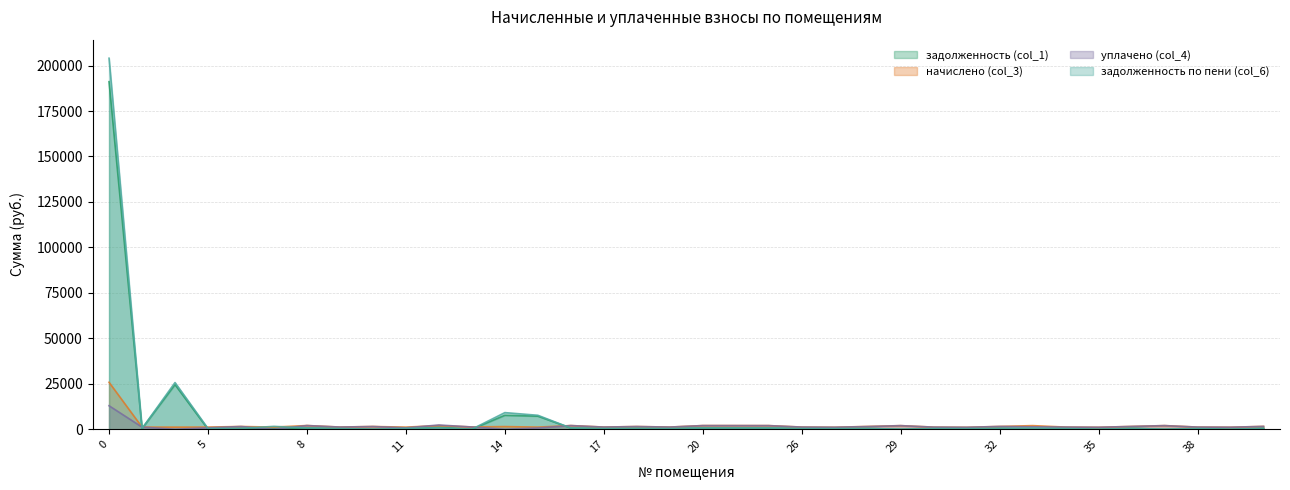

How many values in the начислено (col_3) series exceed 1474?

18